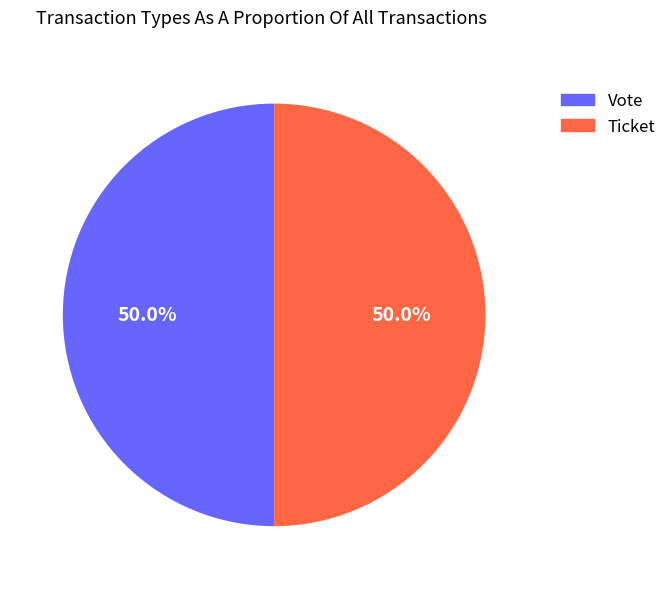

The Vote slice represents 94% of the pie. True or false?

False